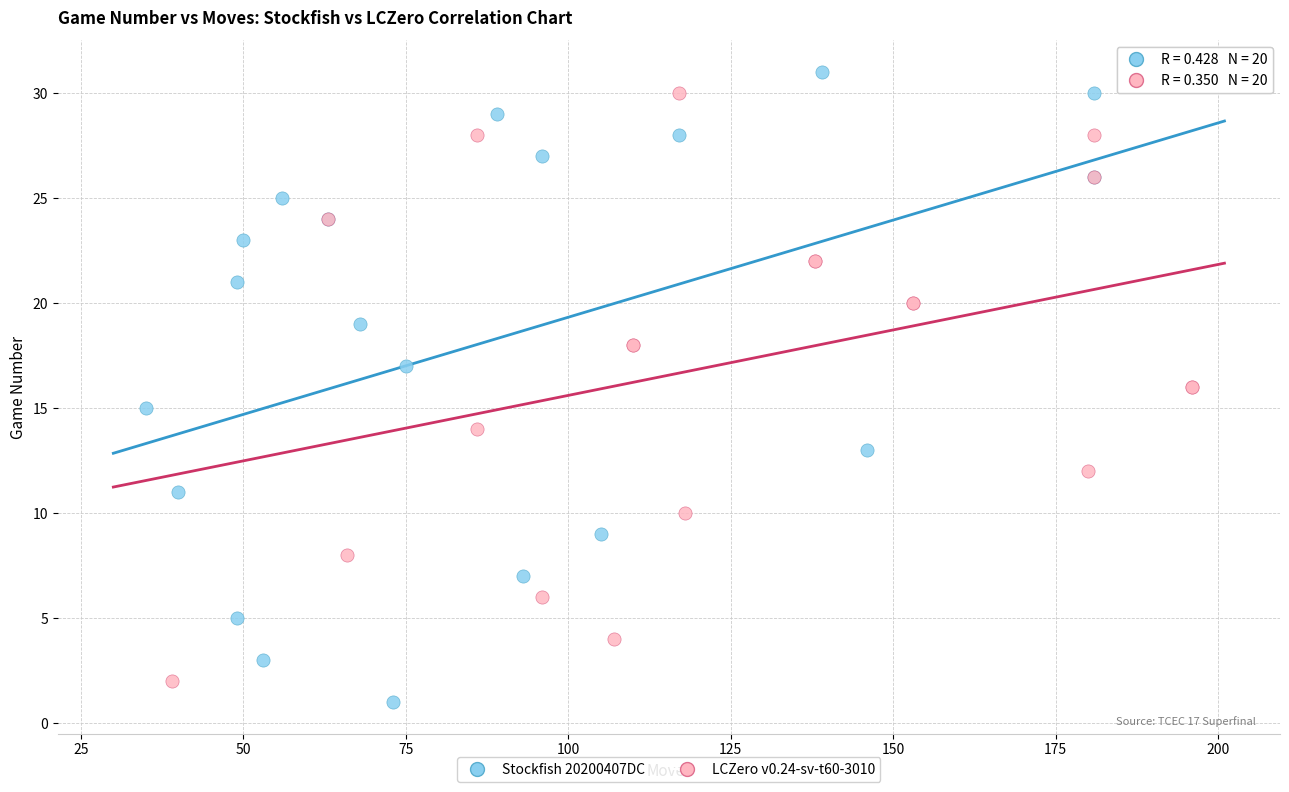

Which series has the largest Y range (max minus min)?

Stockfish 20200407DC